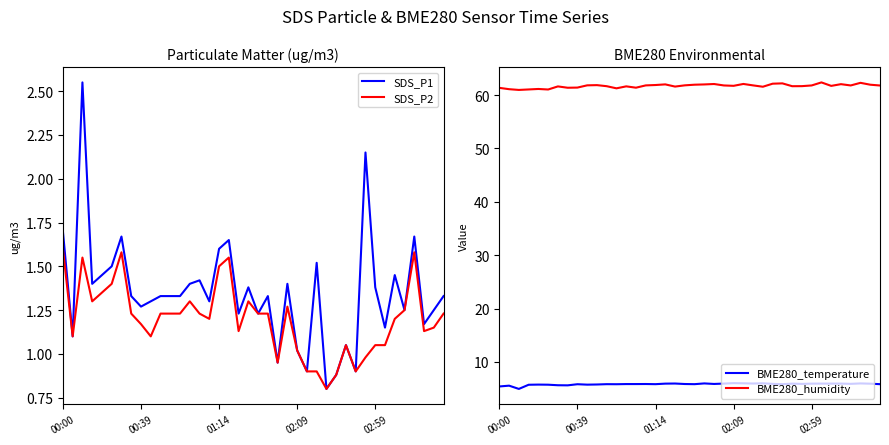

What is the minimum value for SDS_P1?

0.8